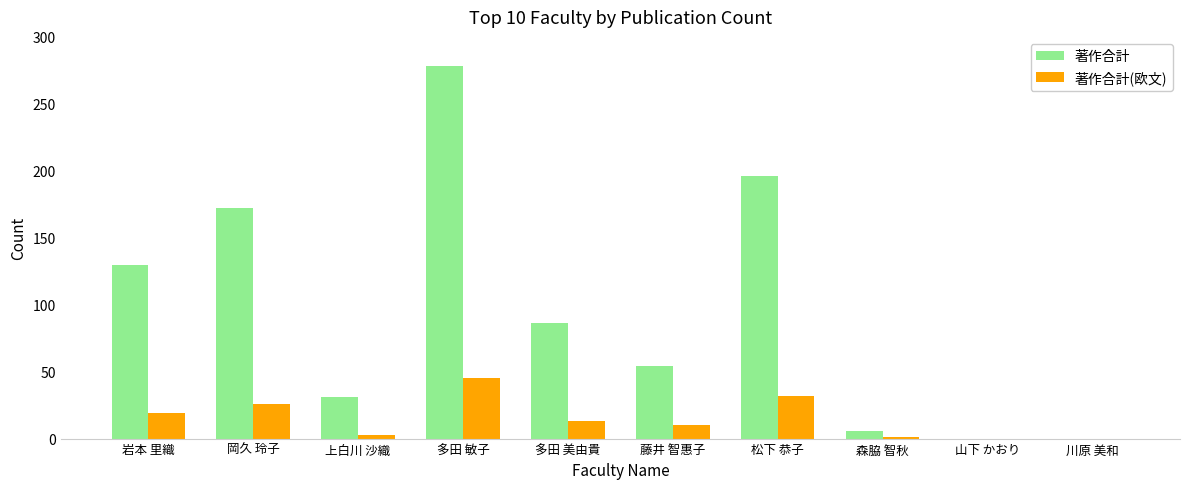

Is the value of 著作合計(欧文) at 岩本 里織 greater than the value of 著作合計 at 多田 美由貴?

No